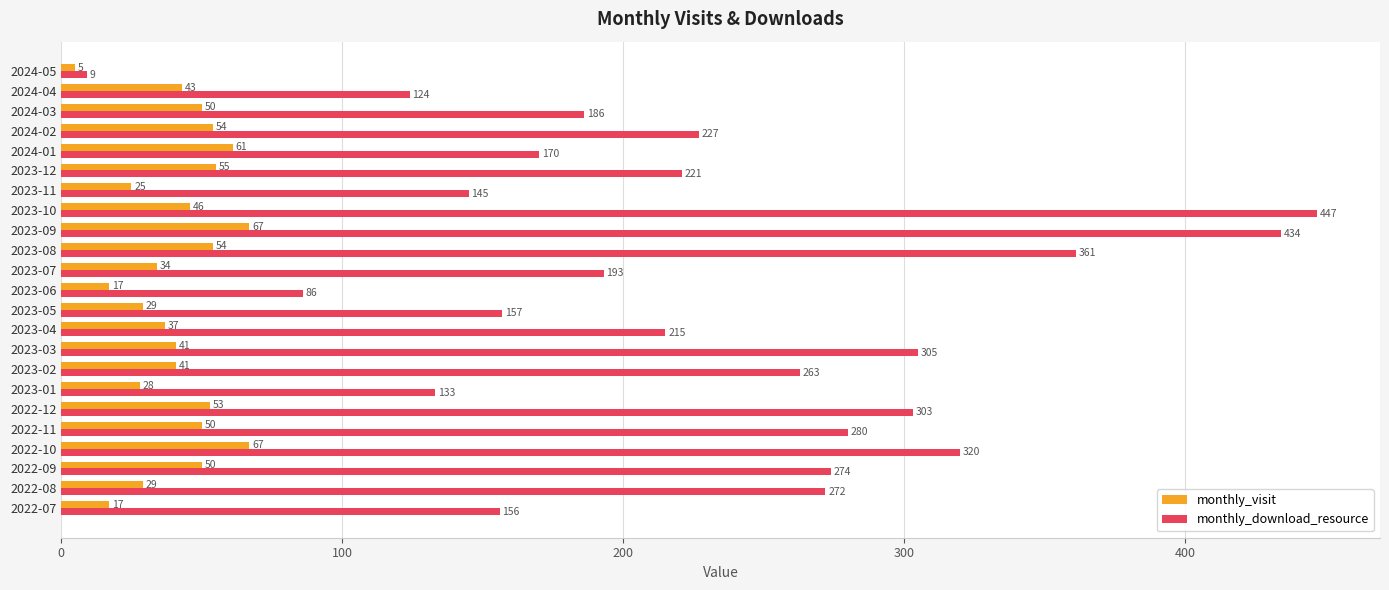

Read the monthly_download_resource value at 2023-01, to the nearest 5.

135